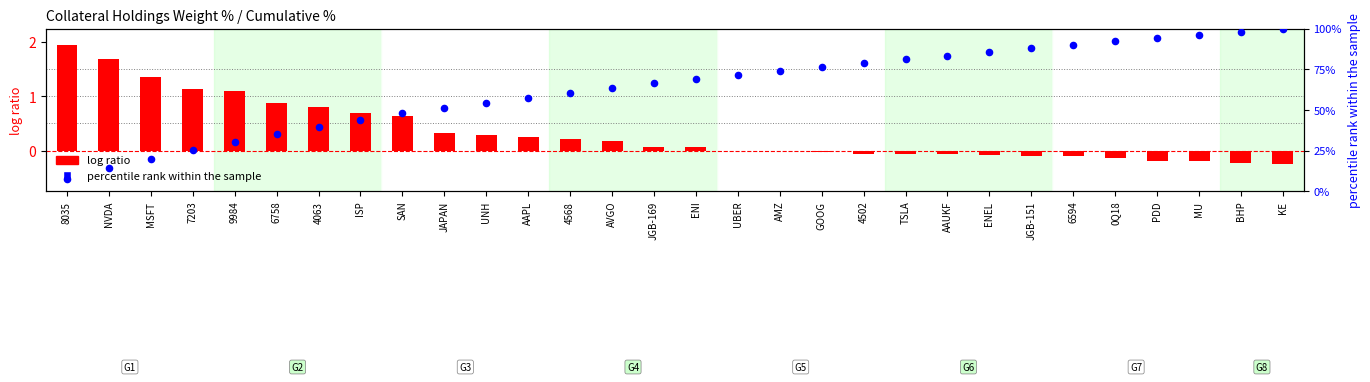

What is the total value across all series at 8035?

9.3